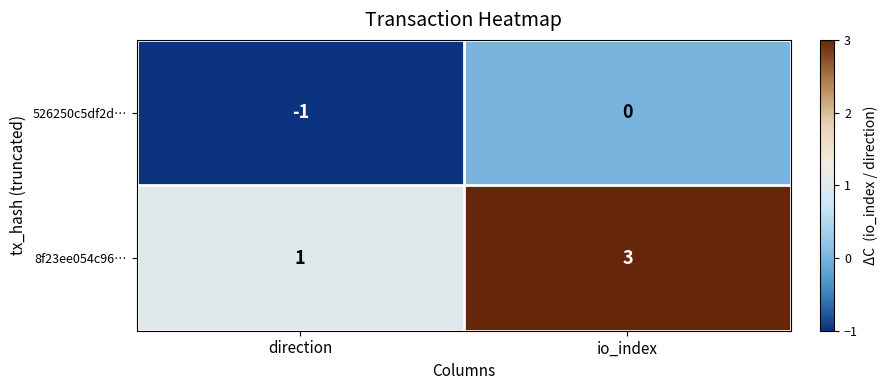

Rank the series by their average value, from highest to lowest.

8f23ee054c96…, 526250c5df2d…